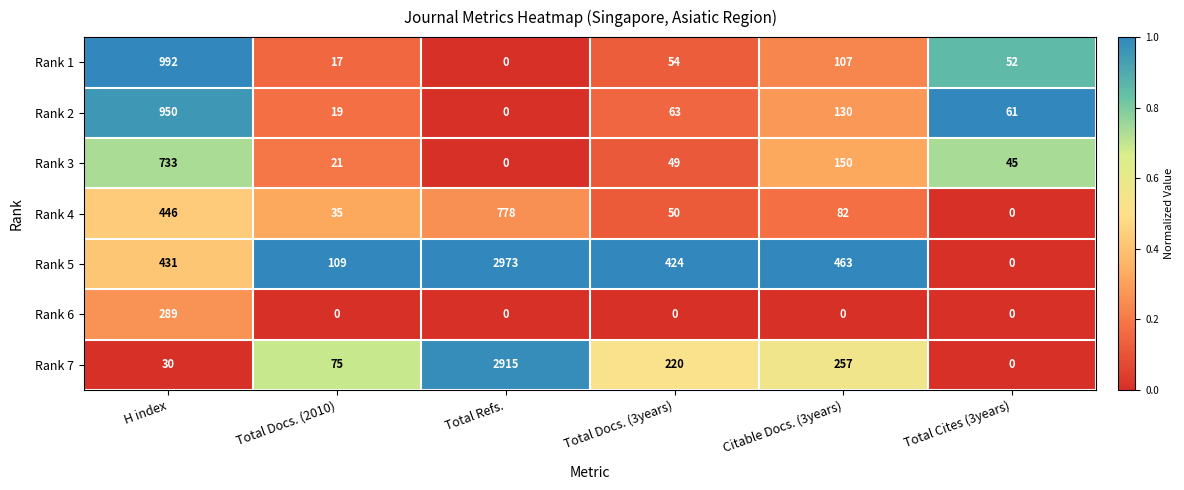

What is the difference between the highest and lowest values at H index?

962